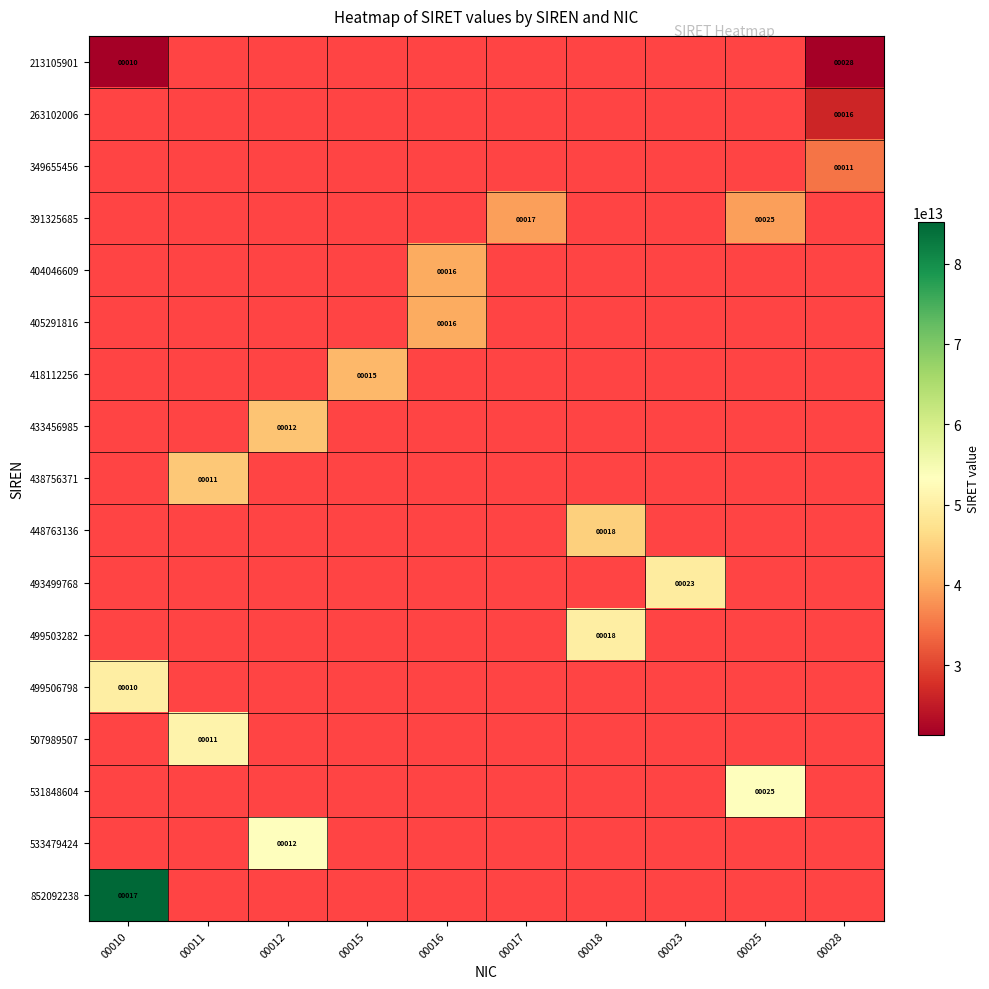

The 852092238 series shows 118523839382110.9 at 00010. True or false?

False